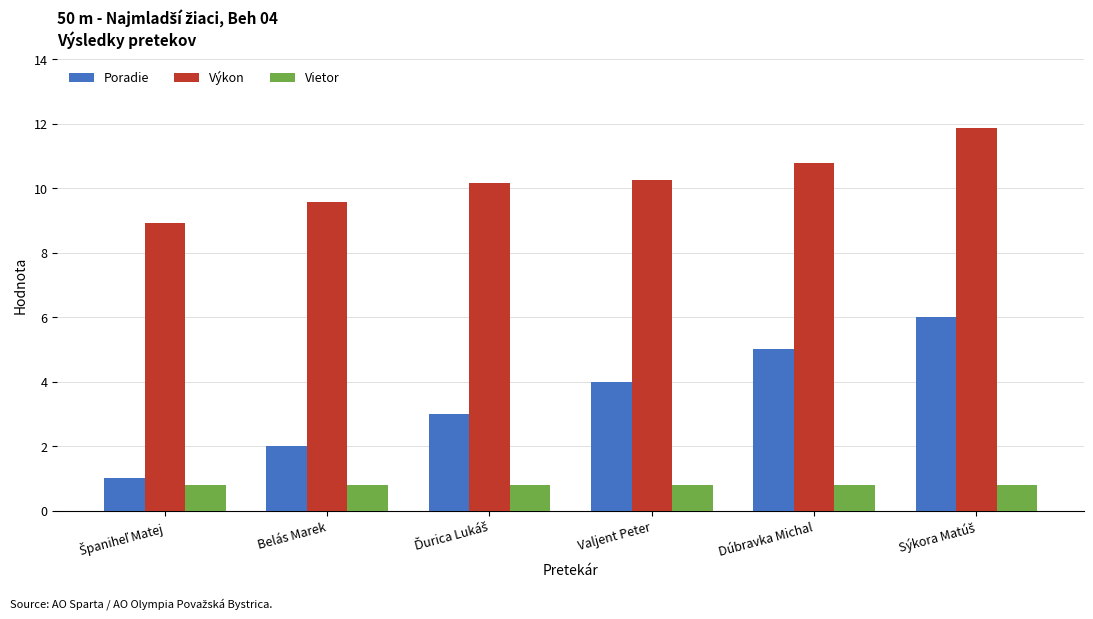

Rank the series by their maximum value, from lowest to highest.

Vietor, Poradie, Výkon